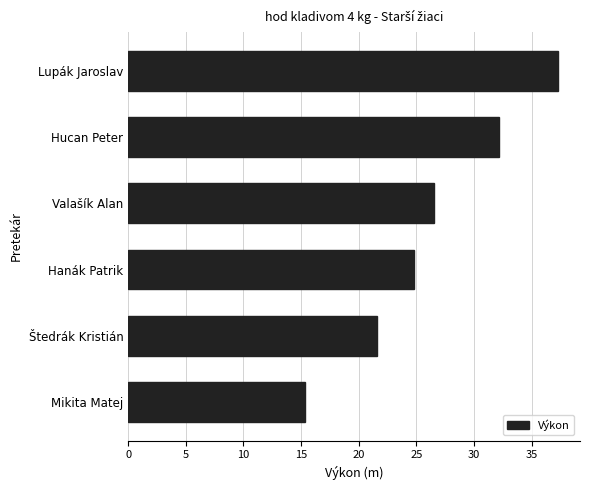

Count the number of categories in the chart.

6